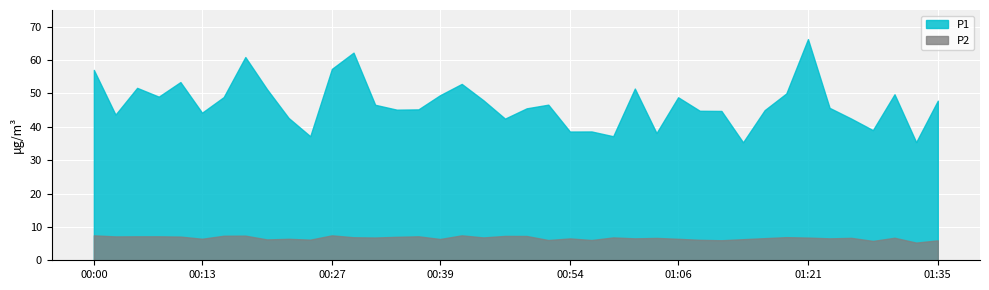

Reading left to right, what are all the values shown in this chart?

P1: 00:00=57.0	00:02=43.6	00:05=51.7	00:08=49.0	00:10=53.4	00:13=44.2	00:15=48.9	00:17=60.9	00:20=51.3	00:22=42.6	00:25=37.2	00:27=57.4	00:30=62.2	00:32=46.6	00:34=45.1	00:37=45.2	00:39=49.5	00:42=52.9	00:44=48.0	00:47=42.5	00:49=45.5	00:52=46.6	00:54=38.6	00:56=38.6	00:59=37.2	01:01=51.5	01:04=38.1	01:06=48.9	01:09=44.8	01:11=44.8	01:13=35.4	01:16=45.0	01:18=50.0	01:21=66.3	01:23=45.7	01:26=42.5	01:28=39.0	01:31=49.8	01:33=35.4	01:35=47.8
P2: 00:00=7.5	00:02=7.2	00:05=7.2	00:08=7.2	00:10=7.1	00:13=6.5	00:15=7.3	00:17=7.4	00:20=6.2	00:22=6.4	00:25=6.2	00:27=7.5	00:30=6.9	00:32=6.8	00:34=7.0	00:37=7.2	00:39=6.4	00:42=7.5	00:44=6.8	00:47=7.3	00:49=7.3	00:52=6.1	00:54=6.5	00:56=6.1	00:59=6.8	01:01=6.6	01:04=6.7	01:06=6.4	01:09=6.1	01:11=6.0	01:13=6.3	01:16=6.6	01:18=6.9	01:21=6.8	01:23=6.6	01:26=6.7	01:28=5.8	01:31=6.8	01:33=5.3	01:35=6.0